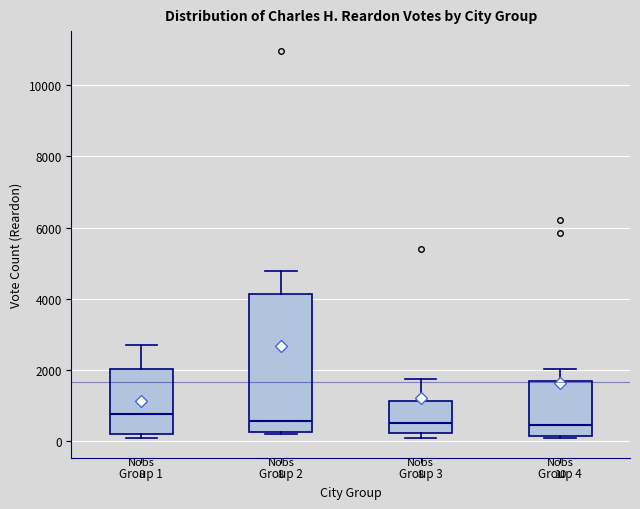

Comparing the boxes themselves (not the whiskers), which one is the tallest?

Group 2